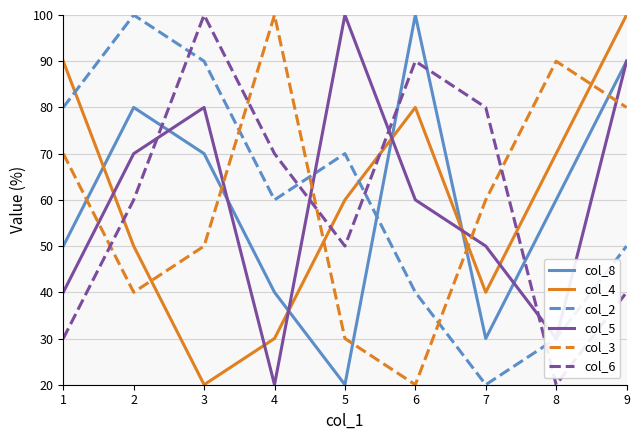

What is the spread (max minus min) of values at 5?

80